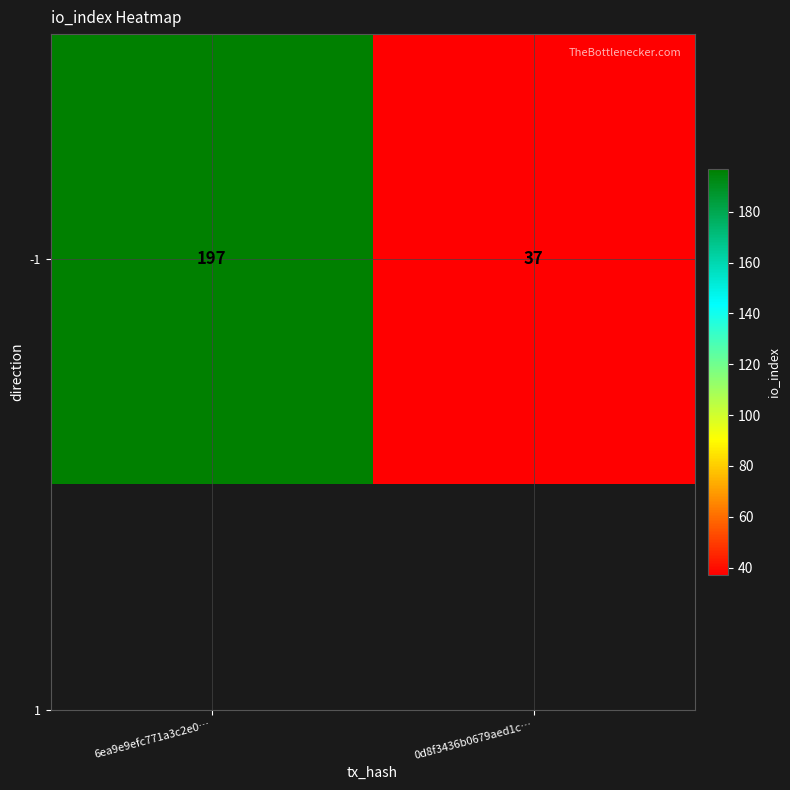

Reading left to right, extract all data points from this chart.

197	37